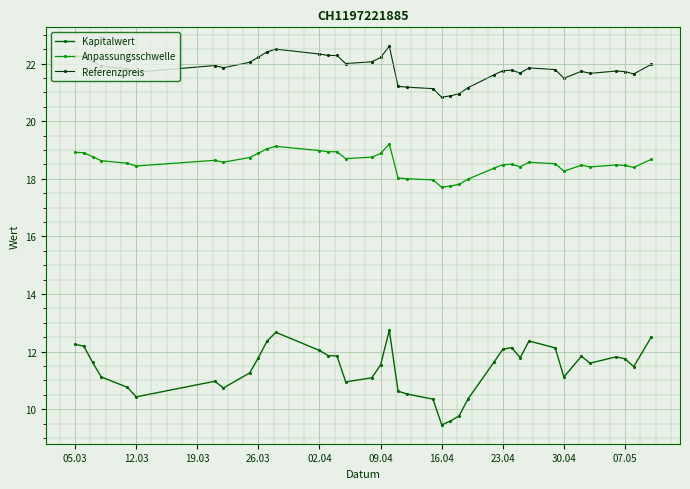

The Anpassungsschwelle series shows 8.1 at 30.04. True or false?

False